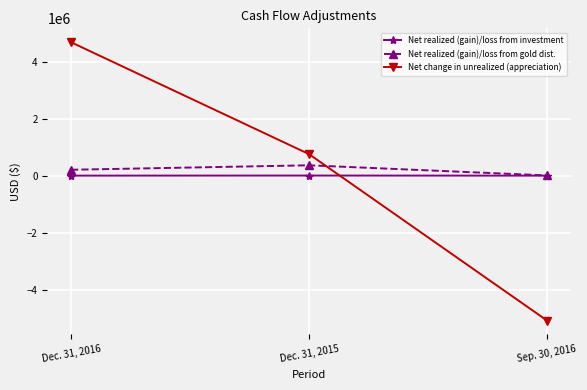

How many lines are shown in the chart?

3